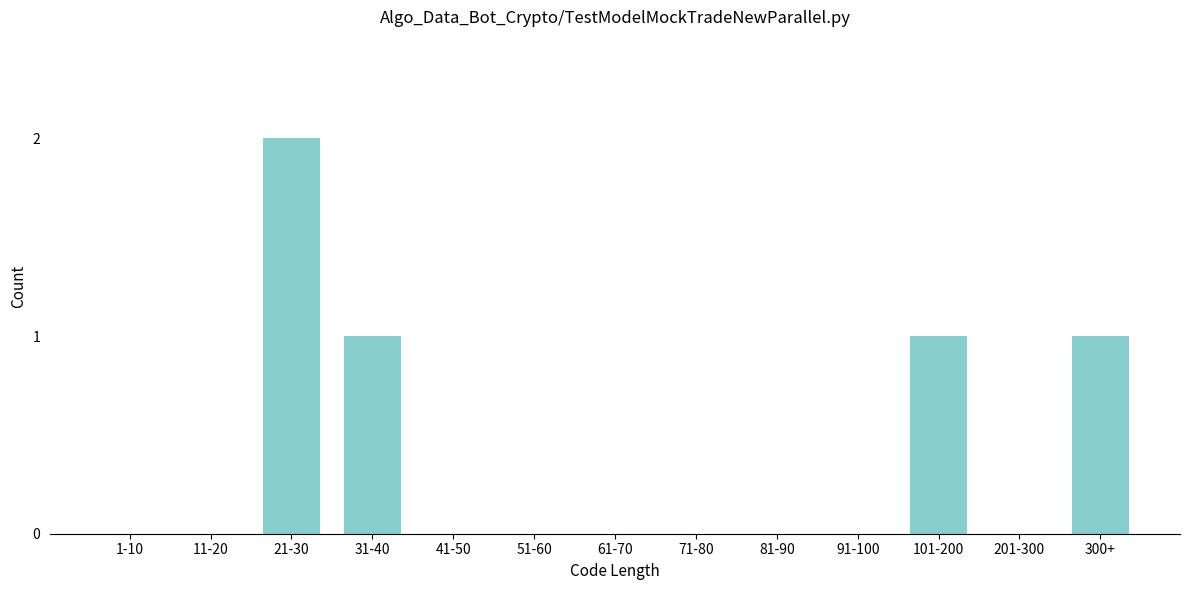

Reading left to right, extract all data points from this chart.

1-10=0	11-20=0	21-30=2	31-40=1	41-50=0	51-60=0	61-70=0	71-80=0	81-90=0	91-100=0	101-200=1	201-300=0	300+=1